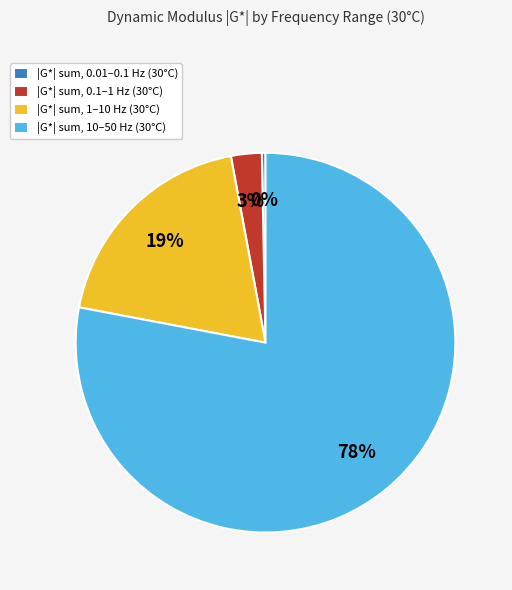

What is the smallest slice in the pie chart?

|G*| sum, 0.01–0.1 Hz (30°C)